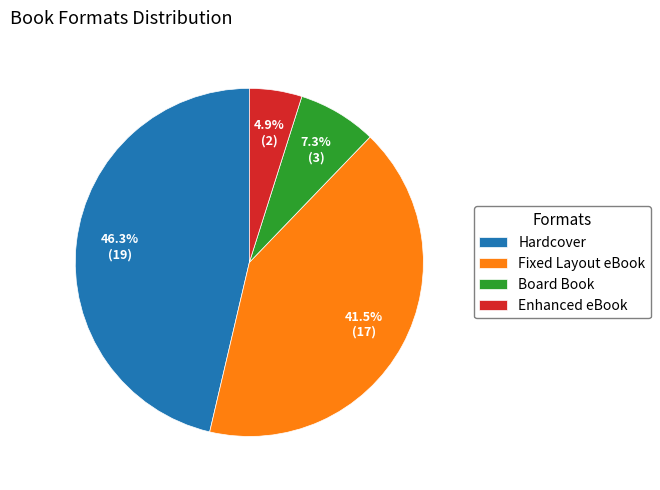

Which category has the smallest portion of the pie?

Enhanced eBook